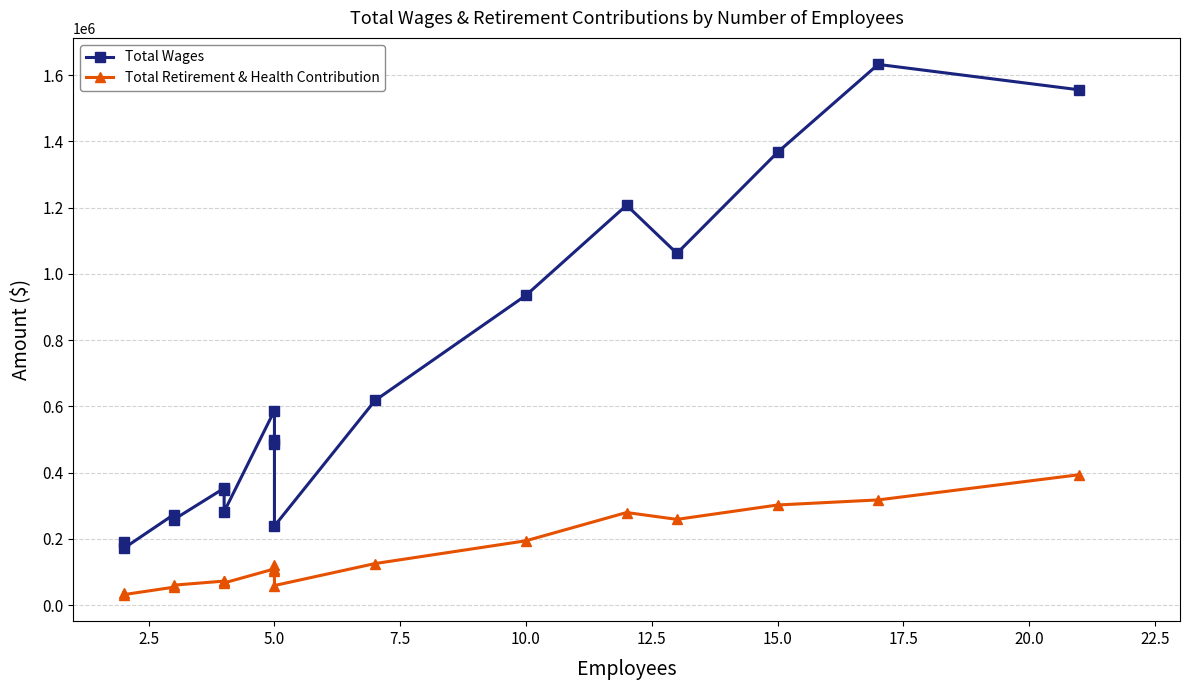

Rank the series by their average value, from highest to lowest.

Total Wages, Total Retirement & Health Contribution